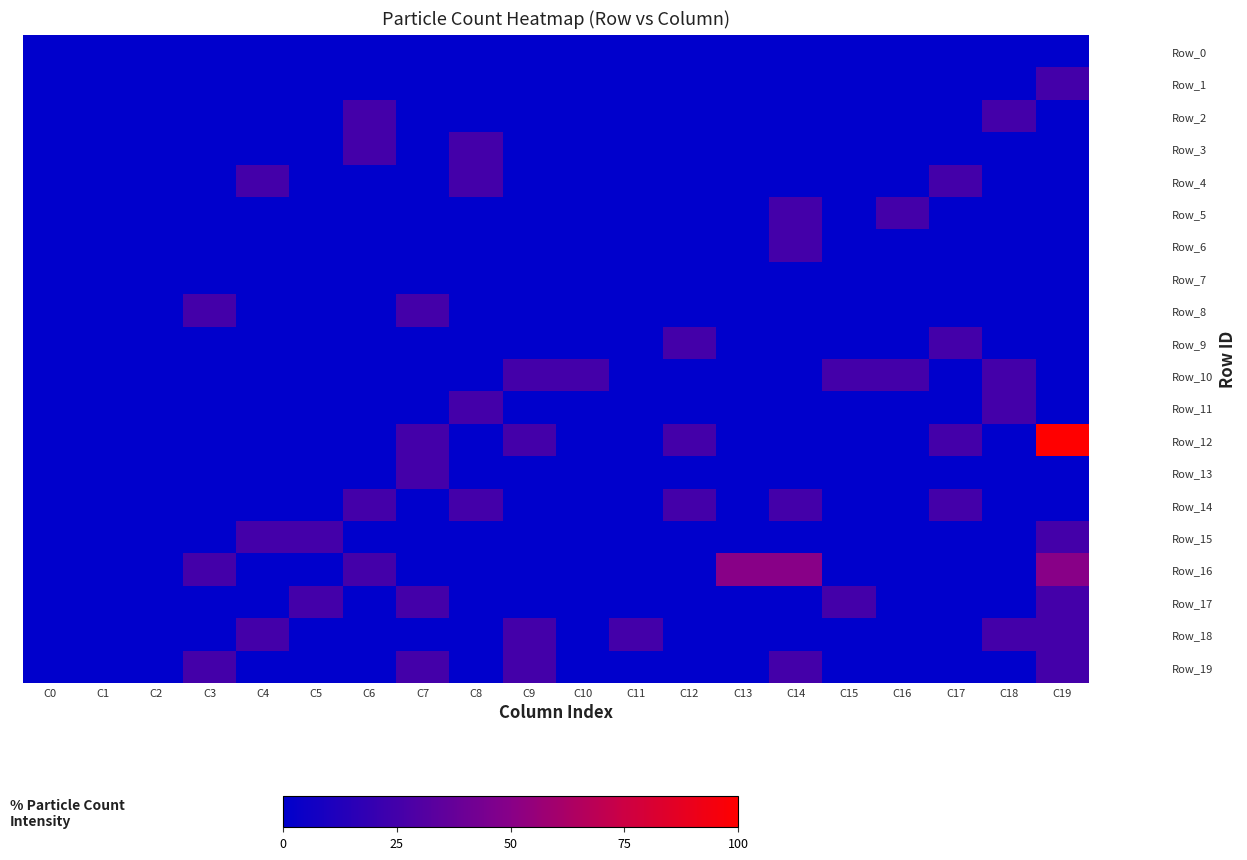

Reading left to right, extract all data points from this chart.

Row_0: C0=0	C1=0	C2=0	C3=0	C4=0	C5=0	C6=0	C7=0	C8=0	C9=0	C10=0	C11=0	C12=0	C13=0	C14=0	C15=0	C16=0	C17=0	C18=0	C19=0
Row_1: C0=0	C1=0	C2=0	C3=0	C4=0	C5=0	C6=0	C7=0	C8=0	C9=0	C10=0	C11=0	C12=0	C13=0	C14=0	C15=0	C16=0	C17=0	C18=0	C19=25
Row_2: C0=0	C1=0	C2=0	C3=0	C4=0	C5=0	C6=25	C7=0	C8=0	C9=0	C10=0	C11=0	C12=0	C13=0	C14=0	C15=0	C16=0	C17=0	C18=25	C19=0
Row_3: C0=0	C1=0	C2=0	C3=0	C4=0	C5=0	C6=25	C7=0	C8=25	C9=0	C10=0	C11=0	C12=0	C13=0	C14=0	C15=0	C16=0	C17=0	C18=0	C19=0
Row_4: C0=0	C1=0	C2=0	C3=0	C4=25	C5=0	C6=0	C7=0	C8=25	C9=0	C10=0	C11=0	C12=0	C13=0	C14=0	C15=0	C16=0	C17=25	C18=0	C19=0
Row_5: C0=0	C1=0	C2=0	C3=0	C4=0	C5=0	C6=0	C7=0	C8=0	C9=0	C10=0	C11=0	C12=0	C13=0	C14=25	C15=0	C16=25	C17=0	C18=0	C19=0
Row_6: C0=0	C1=0	C2=0	C3=0	C4=0	C5=0	C6=0	C7=0	C8=0	C9=0	C10=0	C11=0	C12=0	C13=0	C14=25	C15=0	C16=0	C17=0	C18=0	C19=0
Row_7: C0=0	C1=0	C2=0	C3=0	C4=0	C5=0	C6=0	C7=0	C8=0	C9=0	C10=0	C11=0	C12=0	C13=0	C14=0	C15=0	C16=0	C17=0	C18=0	C19=0
Row_8: C0=0	C1=0	C2=0	C3=25	C4=0	C5=0	C6=0	C7=25	C8=0	C9=0	C10=0	C11=0	C12=0	C13=0	C14=0	C15=0	C16=0	C17=0	C18=0	C19=0
Row_9: C0=0	C1=0	C2=0	C3=0	C4=0	C5=0	C6=0	C7=0	C8=0	C9=0	C10=0	C11=0	C12=25	C13=0	C14=0	C15=0	C16=0	C17=25	C18=0	C19=0
Row_10: C0=0	C1=0	C2=0	C3=0	C4=0	C5=0	C6=0	C7=0	C8=0	C9=25	C10=25	C11=0	C12=0	C13=0	C14=0	C15=25	C16=25	C17=0	C18=25	C19=0
Row_11: C0=0	C1=0	C2=0	C3=0	C4=0	C5=0	C6=0	C7=0	C8=25	C9=0	C10=0	C11=0	C12=0	C13=0	C14=0	C15=0	C16=0	C17=0	C18=25	C19=0
Row_12: C0=0	C1=0	C2=0	C3=0	C4=0	C5=0	C6=0	C7=25	C8=0	C9=25	C10=0	C11=0	C12=25	C13=0	C14=0	C15=0	C16=0	C17=25	C18=0	C19=100
Row_13: C0=0	C1=0	C2=0	C3=0	C4=0	C5=0	C6=0	C7=25	C8=0	C9=0	C10=0	C11=0	C12=0	C13=0	C14=0	C15=0	C16=0	C17=0	C18=0	C19=0
Row_14: C0=0	C1=0	C2=0	C3=0	C4=0	C5=0	C6=25	C7=0	C8=25	C9=0	C10=0	C11=0	C12=25	C13=0	C14=25	C15=0	C16=0	C17=25	C18=0	C19=0
Row_15: C0=0	C1=0	C2=0	C3=0	C4=25	C5=25	C6=0	C7=0	C8=0	C9=0	C10=0	C11=0	C12=0	C13=0	C14=0	C15=0	C16=0	C17=0	C18=0	C19=25
Row_16: C0=0	C1=0	C2=0	C3=25	C4=0	C5=0	C6=25	C7=0	C8=0	C9=0	C10=0	C11=0	C12=0	C13=50	C14=50	C15=0	C16=0	C17=0	C18=0	C19=50
Row_17: C0=0	C1=0	C2=0	C3=0	C4=0	C5=25	C6=0	C7=25	C8=0	C9=0	C10=0	C11=0	C12=0	C13=0	C14=0	C15=25	C16=0	C17=0	C18=0	C19=25
Row_18: C0=0	C1=0	C2=0	C3=0	C4=25	C5=0	C6=0	C7=0	C8=0	C9=25	C10=0	C11=25	C12=0	C13=0	C14=0	C15=0	C16=0	C17=0	C18=25	C19=25
Row_19: C0=0	C1=0	C2=0	C3=25	C4=0	C5=0	C6=0	C7=25	C8=0	C9=25	C10=0	C11=0	C12=0	C13=0	C14=25	C15=0	C16=0	C17=0	C18=0	C19=25